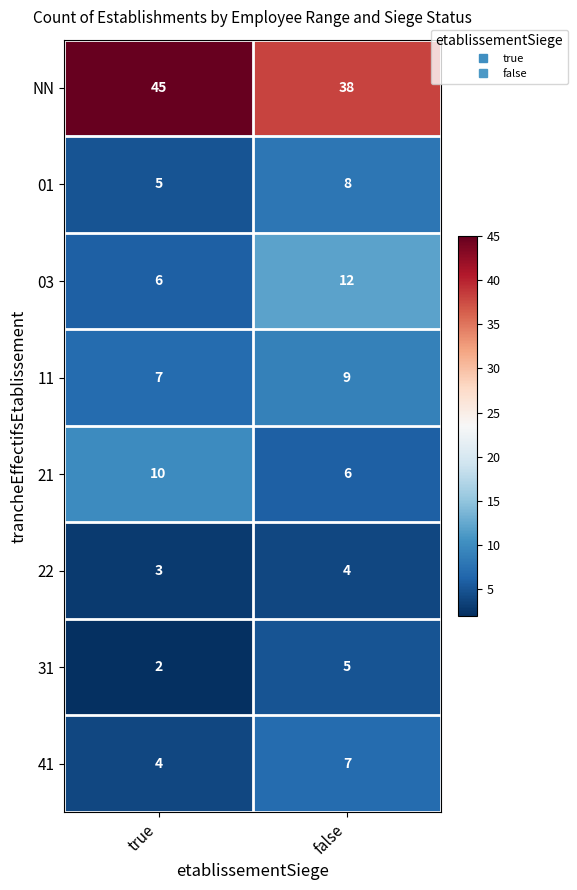

Where is 22 nearest to the value 3?

true